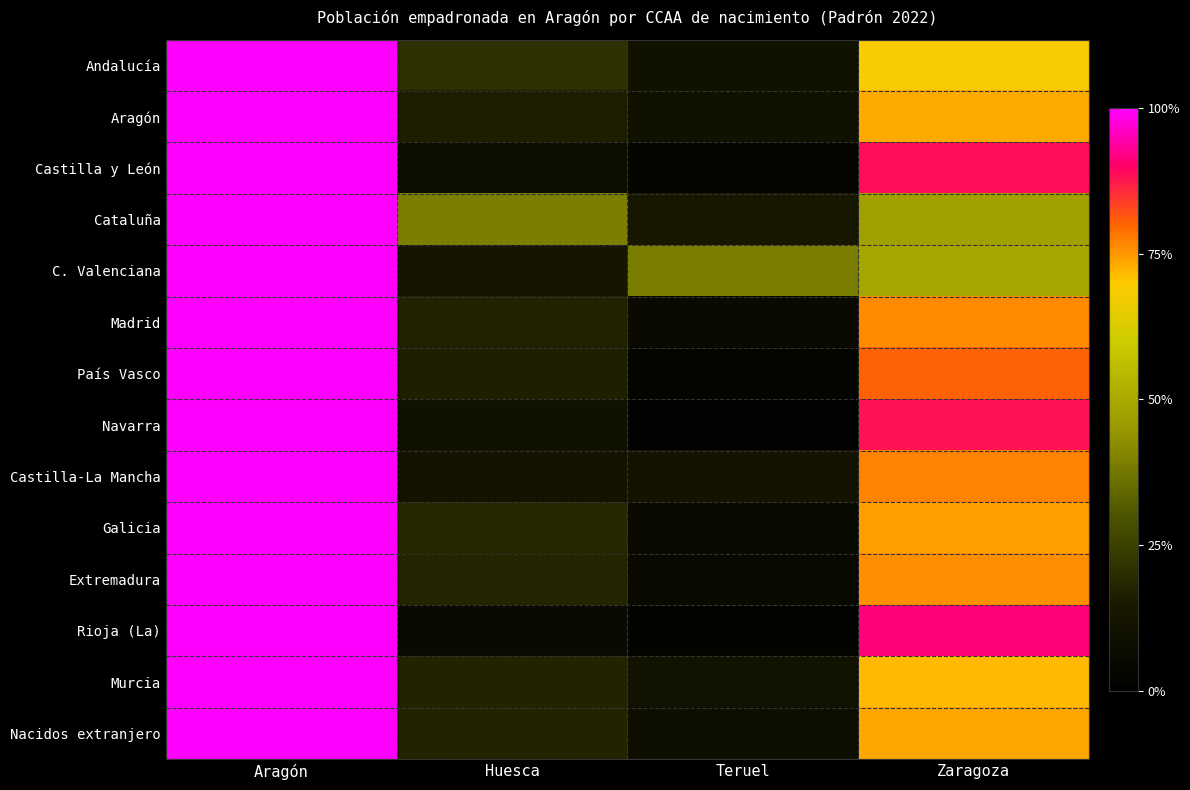

Reading left to right, list all the values displayed in this chart.

Andalucía: Aragón=1.0	Huesca=0.2	Teruel=0.1	Zaragoza=0.7
Aragón: Aragón=1.0	Huesca=0.2	Teruel=0.1	Zaragoza=0.7
Castilla y León: Aragón=1.0	Huesca=0.1	Teruel=0.0	Zaragoza=0.9
Cataluña: Aragón=1.0	Huesca=0.4	Teruel=0.1	Zaragoza=0.5
C. Valenciana: Aragón=1.0	Huesca=0.1	Teruel=0.4	Zaragoza=0.5
Madrid: Aragón=1.0	Huesca=0.2	Teruel=0.1	Zaragoza=0.8
País Vasco: Aragón=1.0	Huesca=0.2	Teruel=0.0	Zaragoza=0.8
Navarra: Aragón=1.0	Huesca=0.1	Teruel=0.0	Zaragoza=0.9
Castilla-La Mancha: Aragón=1.0	Huesca=0.1	Teruel=0.1	Zaragoza=0.8
Galicia: Aragón=1.0	Huesca=0.2	Teruel=0.1	Zaragoza=0.7
Extremadura: Aragón=1.0	Huesca=0.2	Teruel=0.1	Zaragoza=0.8
Rioja (La): Aragón=1.0	Huesca=0.1	Teruel=0.0	Zaragoza=0.9
Murcia: Aragón=1.0	Huesca=0.2	Teruel=0.1	Zaragoza=0.7
Nacidos extranjero: Aragón=1.0	Huesca=0.2	Teruel=0.1	Zaragoza=0.7